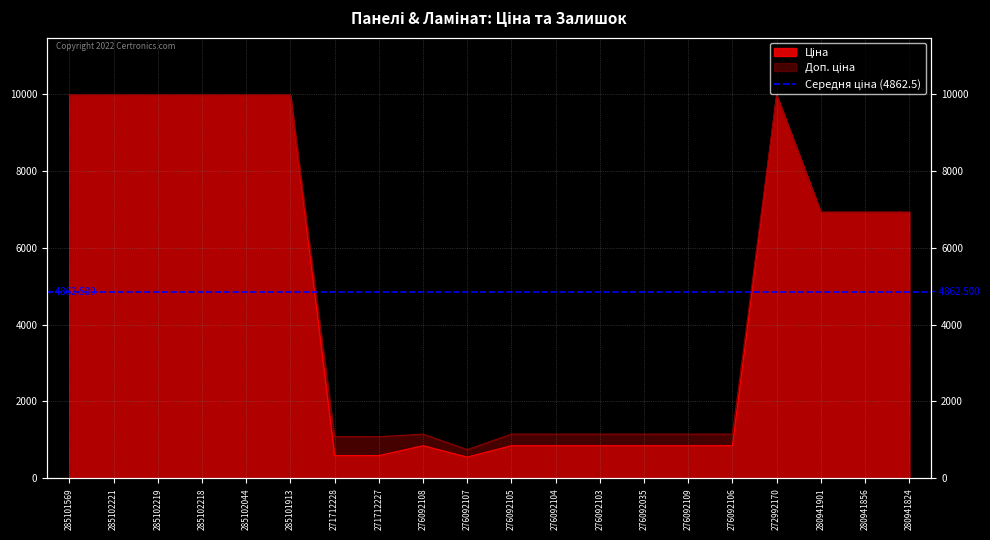

True or false: Доп. ціна has a value of 6925.7 at 280941901.

True